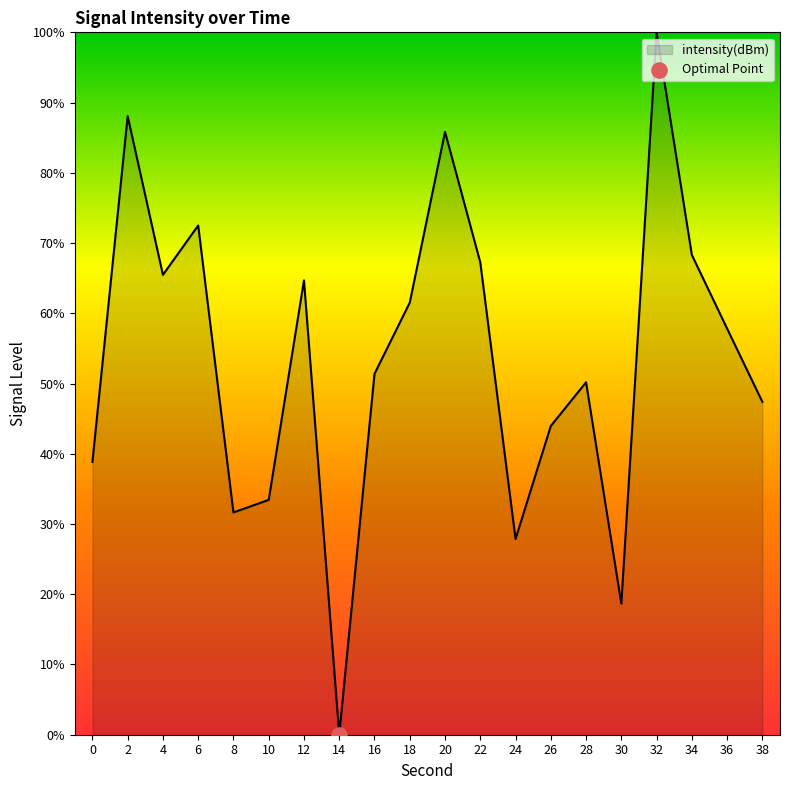

What is the ratio of the value at 2 to the value at 6?

1.2